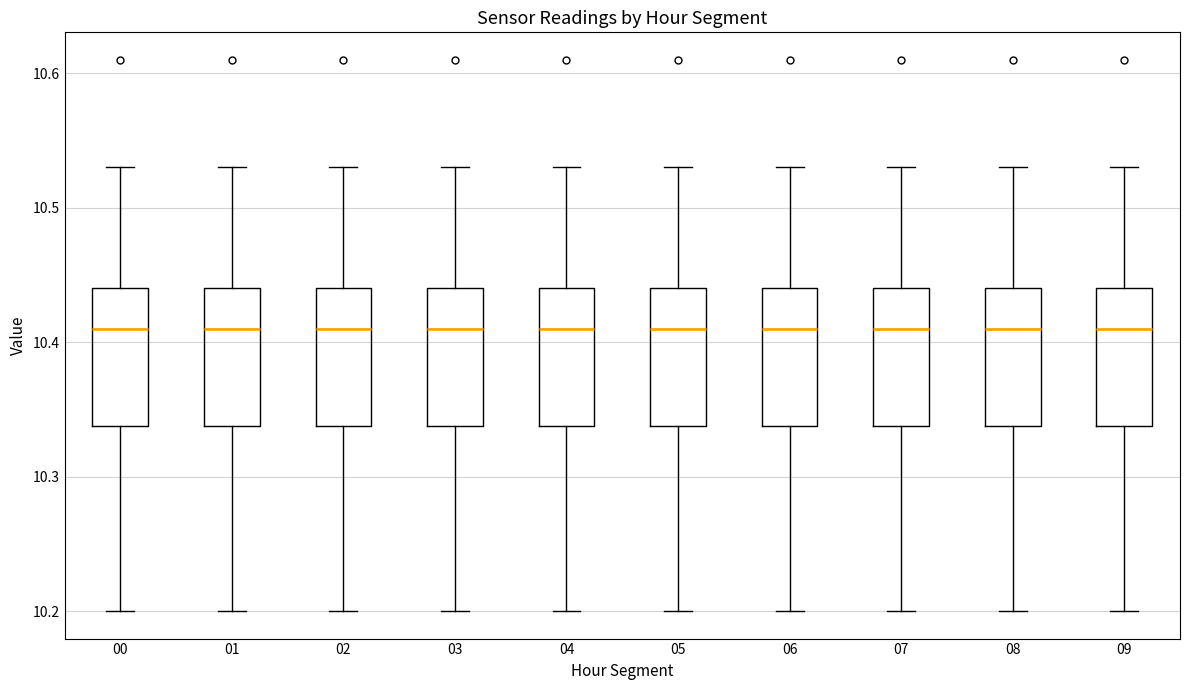

Reading left to right, transcribe this box plot: for each box, give where its median line is, the range the box spans, and where its two whiskers end, as read against the y-axis. The values are not printed on the chart, so give them approximately, as read against the axis.

00: median 10.41, box 10.34 to 10.44, whiskers 10.20 to 10.53
01: median 10.41, box 10.34 to 10.44, whiskers 10.20 to 10.53
02: median 10.41, box 10.34 to 10.44, whiskers 10.20 to 10.53
03: median 10.41, box 10.34 to 10.44, whiskers 10.20 to 10.53
04: median 10.41, box 10.34 to 10.44, whiskers 10.20 to 10.53
05: median 10.41, box 10.34 to 10.44, whiskers 10.20 to 10.53
06: median 10.41, box 10.34 to 10.44, whiskers 10.20 to 10.53
07: median 10.41, box 10.34 to 10.44, whiskers 10.20 to 10.53
08: median 10.41, box 10.34 to 10.44, whiskers 10.20 to 10.53
09: median 10.41, box 10.34 to 10.44, whiskers 10.20 to 10.53